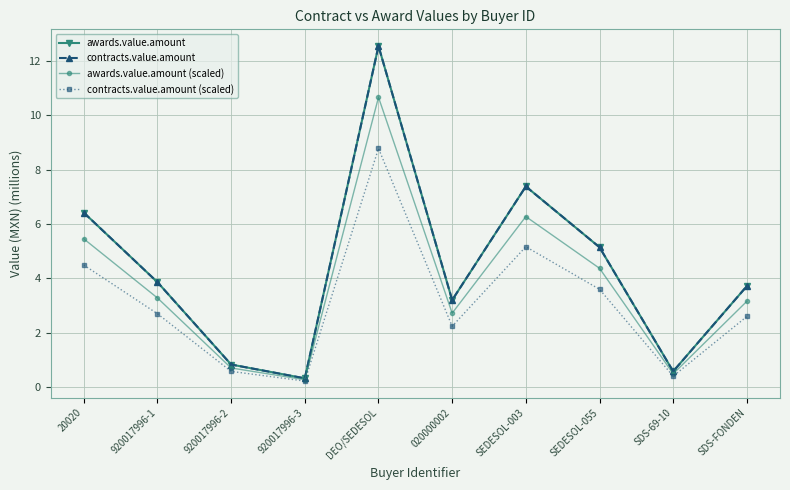

What position from the left is 920017996-1?

2